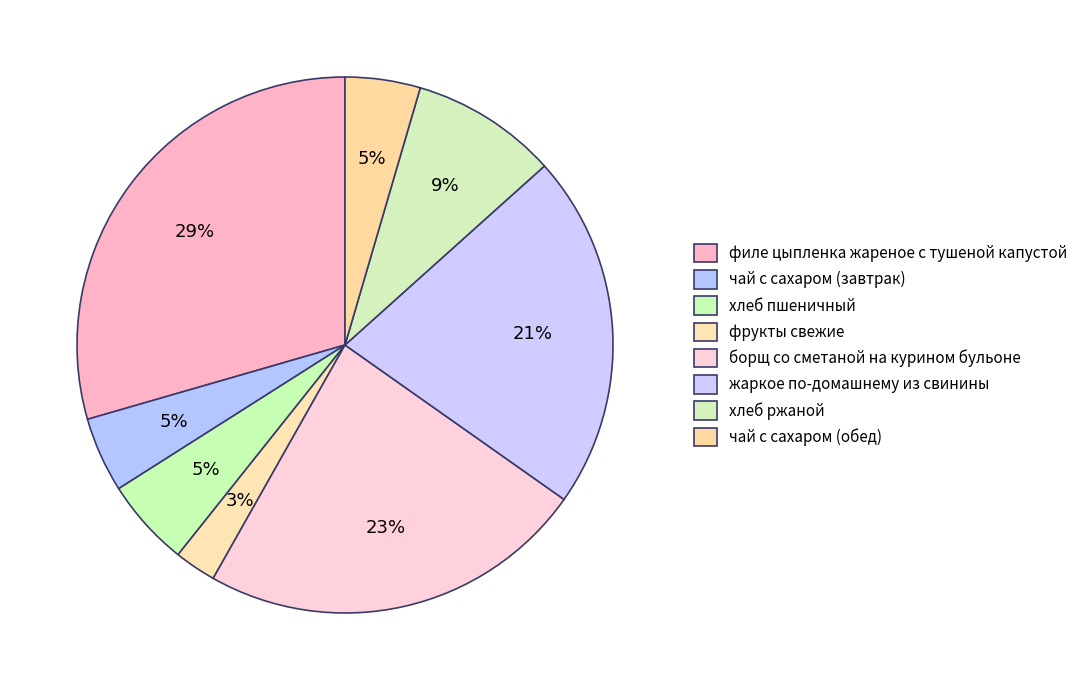

To the nearest percent, what is the average slice percentage?

12%